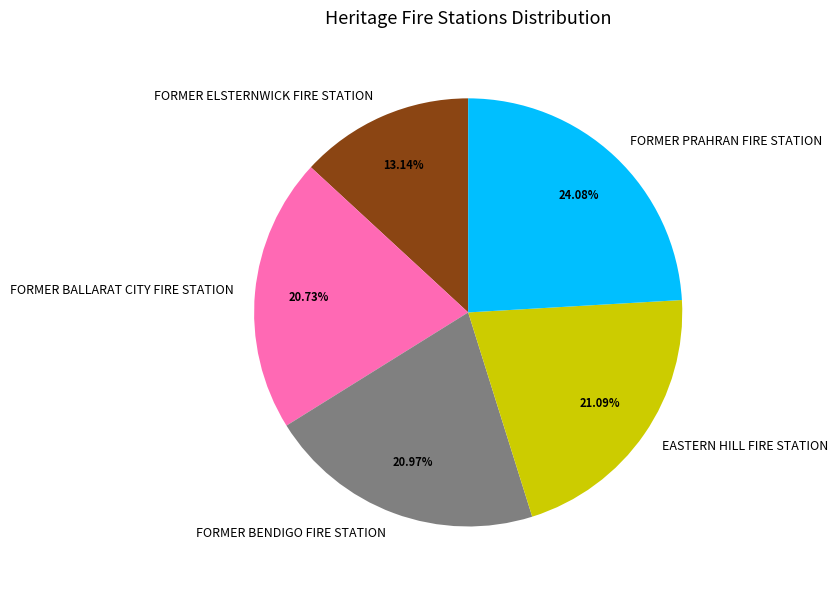

Approximately how many times larger is the value at FORMER BENDIGO FIRE STATION compared to FORMER BALLARAT CITY FIRE STATION?

1.0